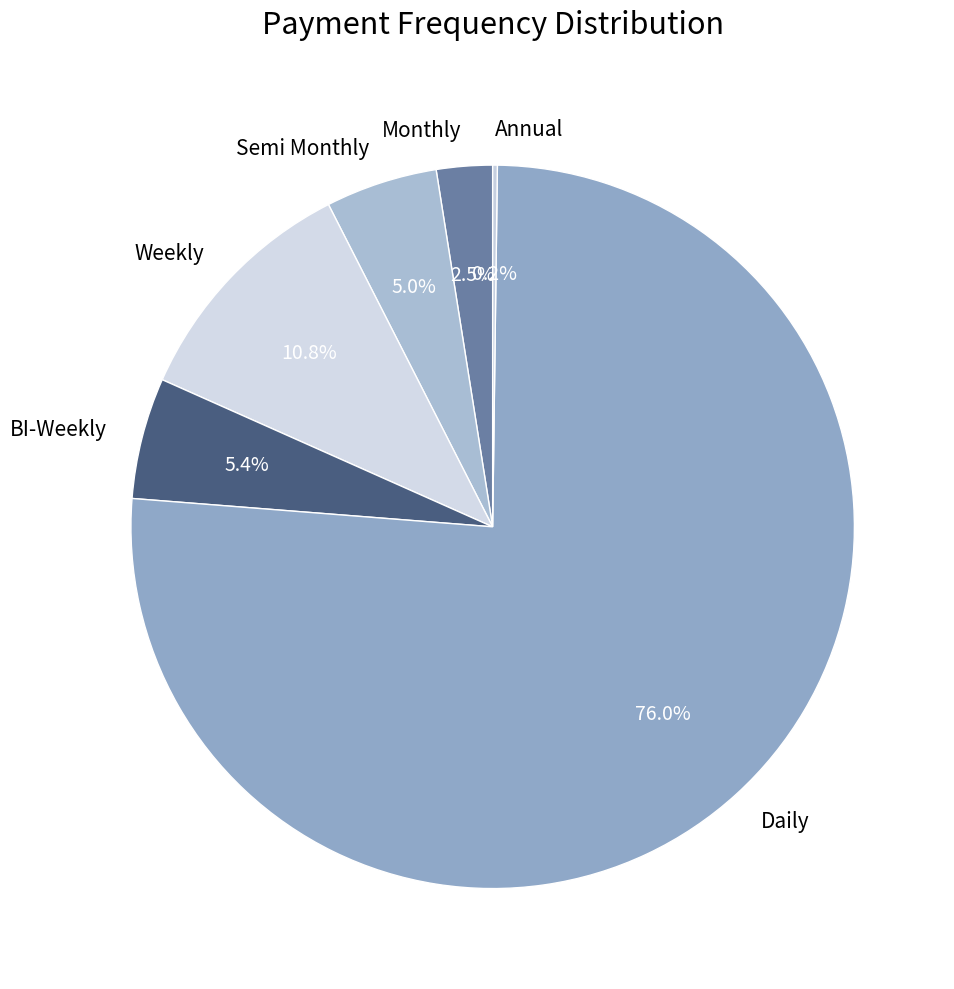

Does Daily represent more than half of the total?

Yes